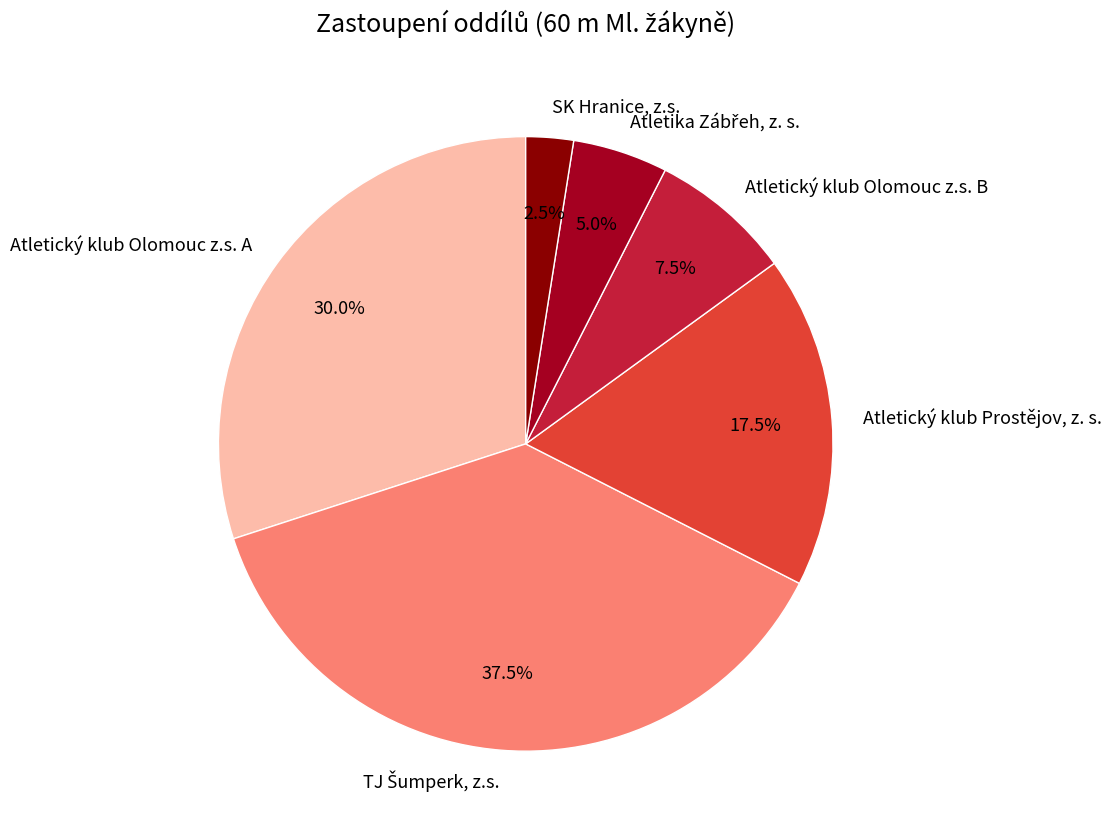

Is there a majority slice in this chart?

No